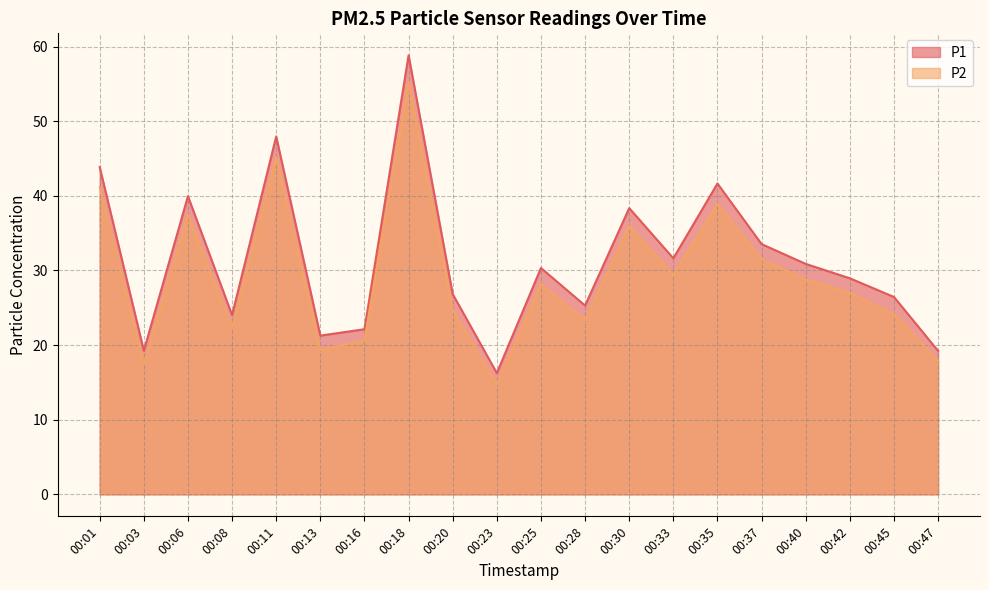

At how many categories does at least one series exceed 42?

3